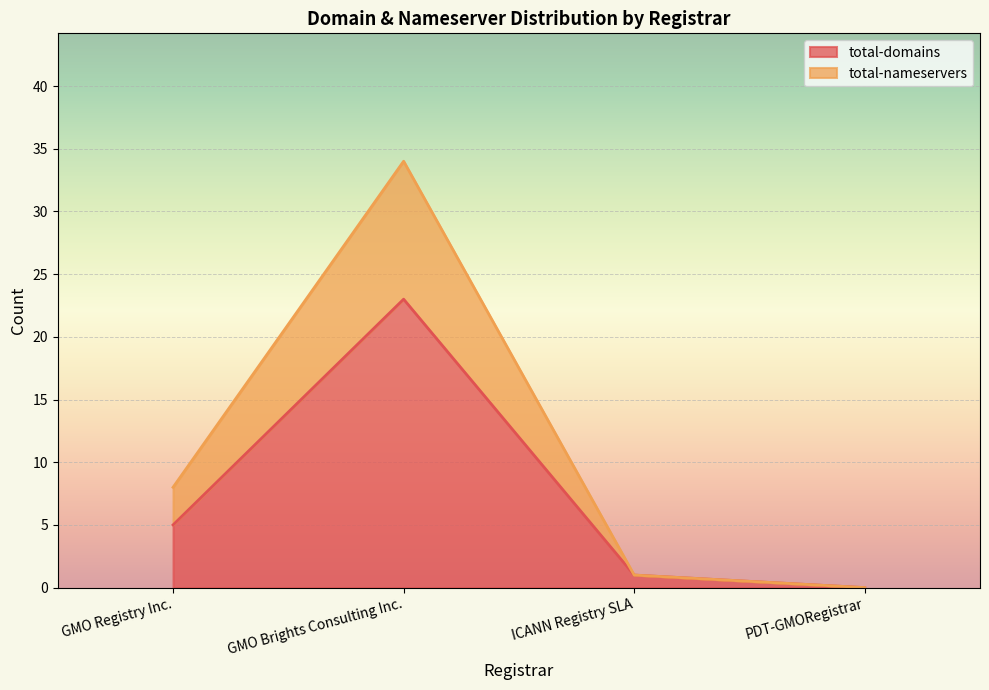

True or false: total-nameservers has a value of -14 at PDT-GMORegistrar.

False